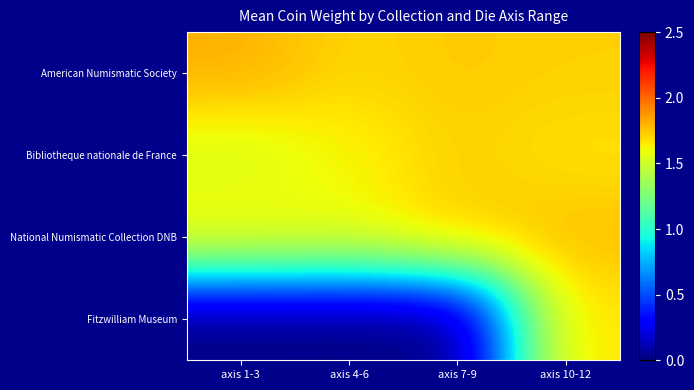

What is the total value across all series at axis 1-3?

5.0